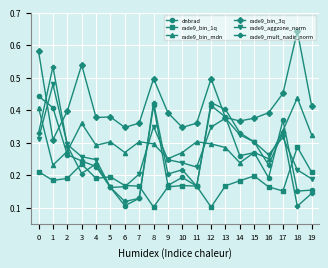

True or false: rade9_bin_3q and rade9_bin_1q cross at least once.

False